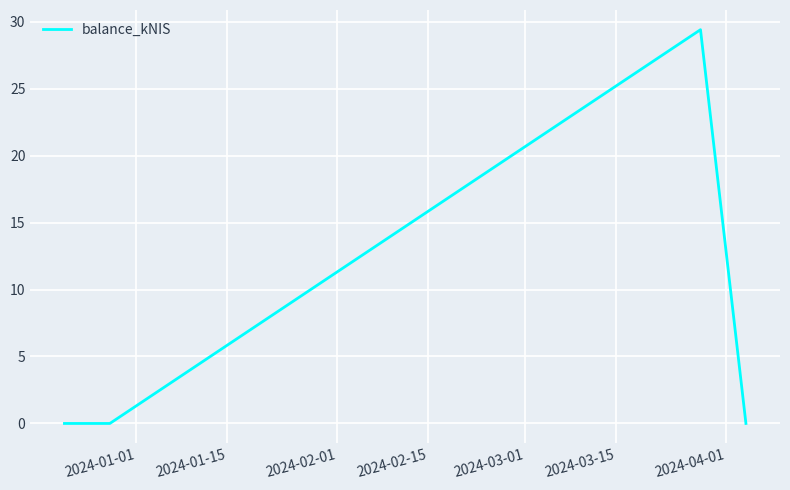

Does the chart have visible grid lines?

Yes